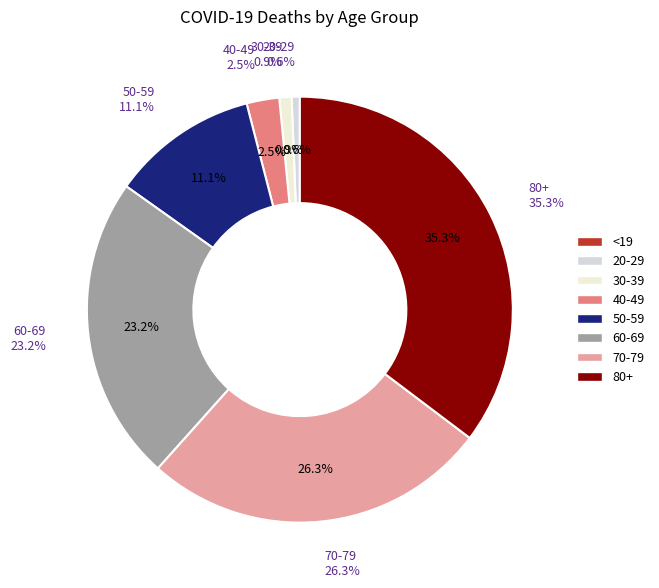

Is 20-29 the majority of the pie?

No